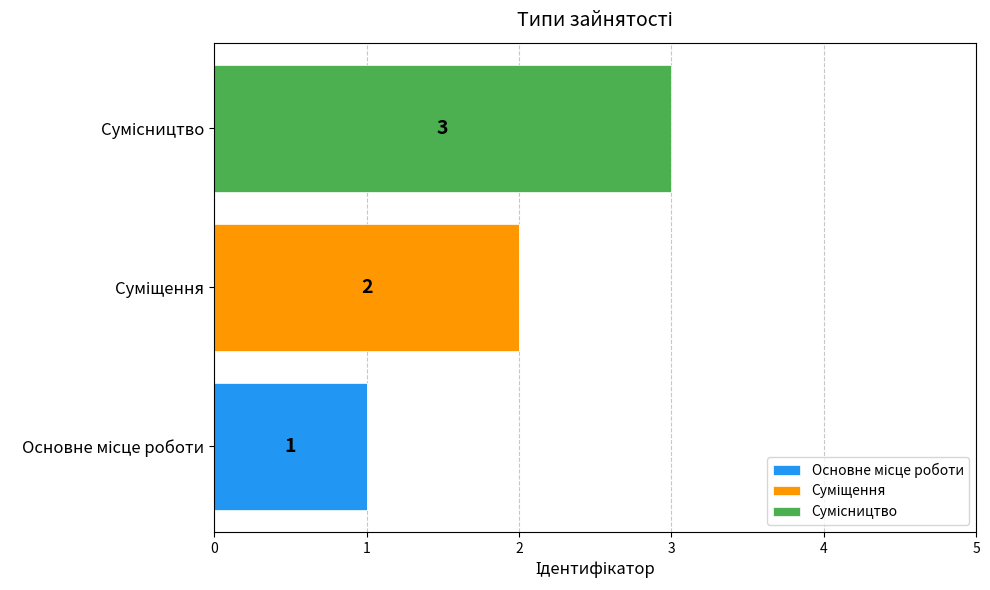

Count the number of categories in the chart.

3